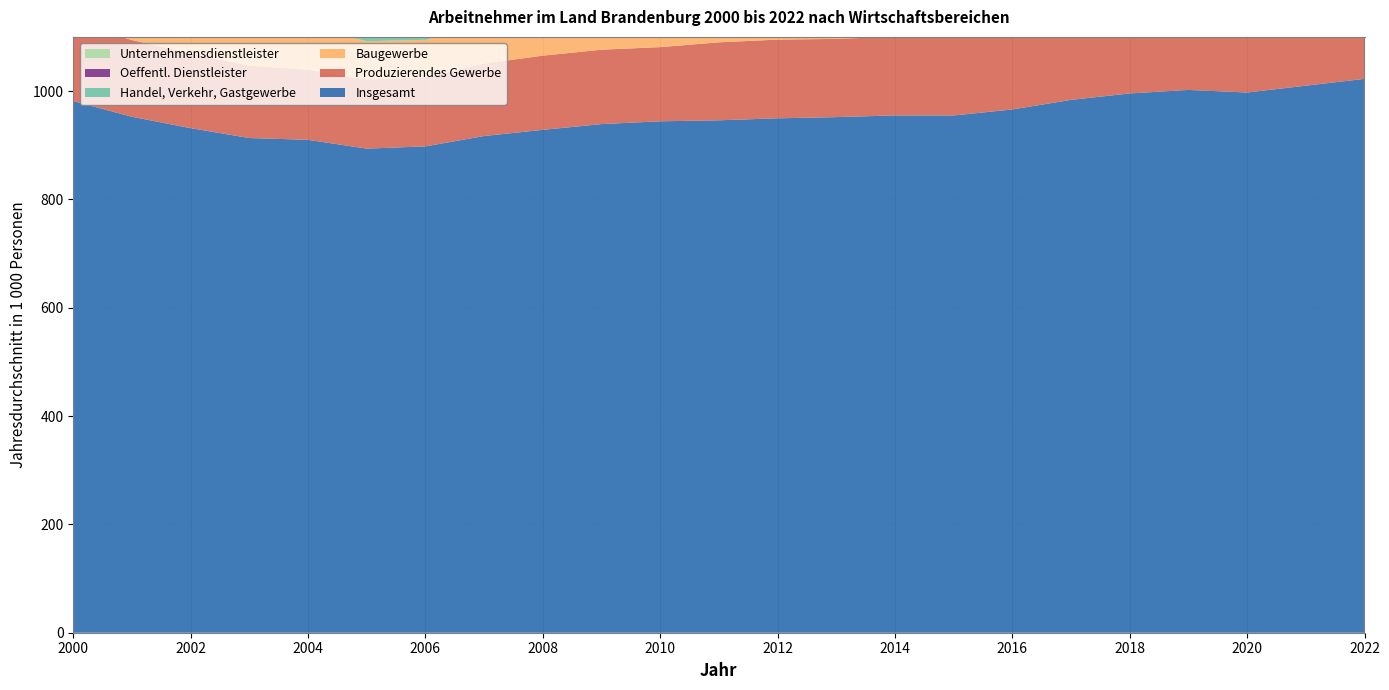

Reading left to right, extract all data points from this chart.

Insgesamt: 981.5	952.5	931.5	913.3	910.0	893.7	897.9	917.0	928.4	939.0	944.2	946.0	949.7	951.9	955.0	955.0	966.0	983.7	995.6	1002.1	997.3	1009.9	1022.5
Produzierendes Gewerbe: 145.1	141.6	137.8	133.4	129.7	127.5	127.8	133.7	136.9	137.4	136.9	143.9	145.3	144.4	145.3	143.6	143.4	144.8	147.8	147.6	143.9	144.7	148.5
Baugewerbe: 124.3	106.5	92.8	83.8	78.1	70.8	69.0	70.5	69.3	69.1	68.6	70.2	70.2	69.9	69.5	69.2	70.1	70.5	71.4	72.3	73.2	74.9	74.5
Handel, Verkehr, Gastgewerbe: 215.3	211.8	207.6	203.8	207.3	204.6	205.2	208.9	210.8	212.0	213.7	217.0	222.2	222.6	224.8	225.0	228.3	233.9	240.3	240.1	237.4	239.5	242.4
Oeffentl. Dienstleister: 285.2	285.3	286.4	284.3	282.6	278.7	278.2	277.3	279.9	284.1	283.4	273.9	271.8	272.5	274.2	277.4	283.1	289.5	293.9	300.2	305.4	313.2	318.5
Unternehmensdienstleister: 80.8	81.1	82.3	84.7	88.3	90.8	96.3	102.5	105.2	107.0	112.7	113.1	114.7	119.3	121.7	122.9	126.7	128.8	127.6	127.5	124.6	126.1	126.6